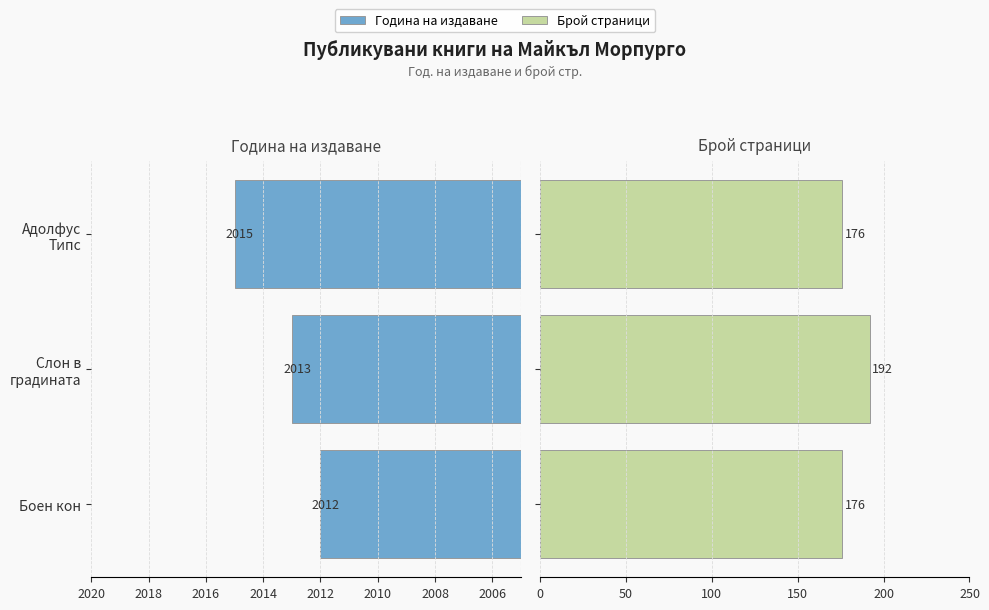

What are all the series names shown in the legend?

Година на издаване, Брой страници